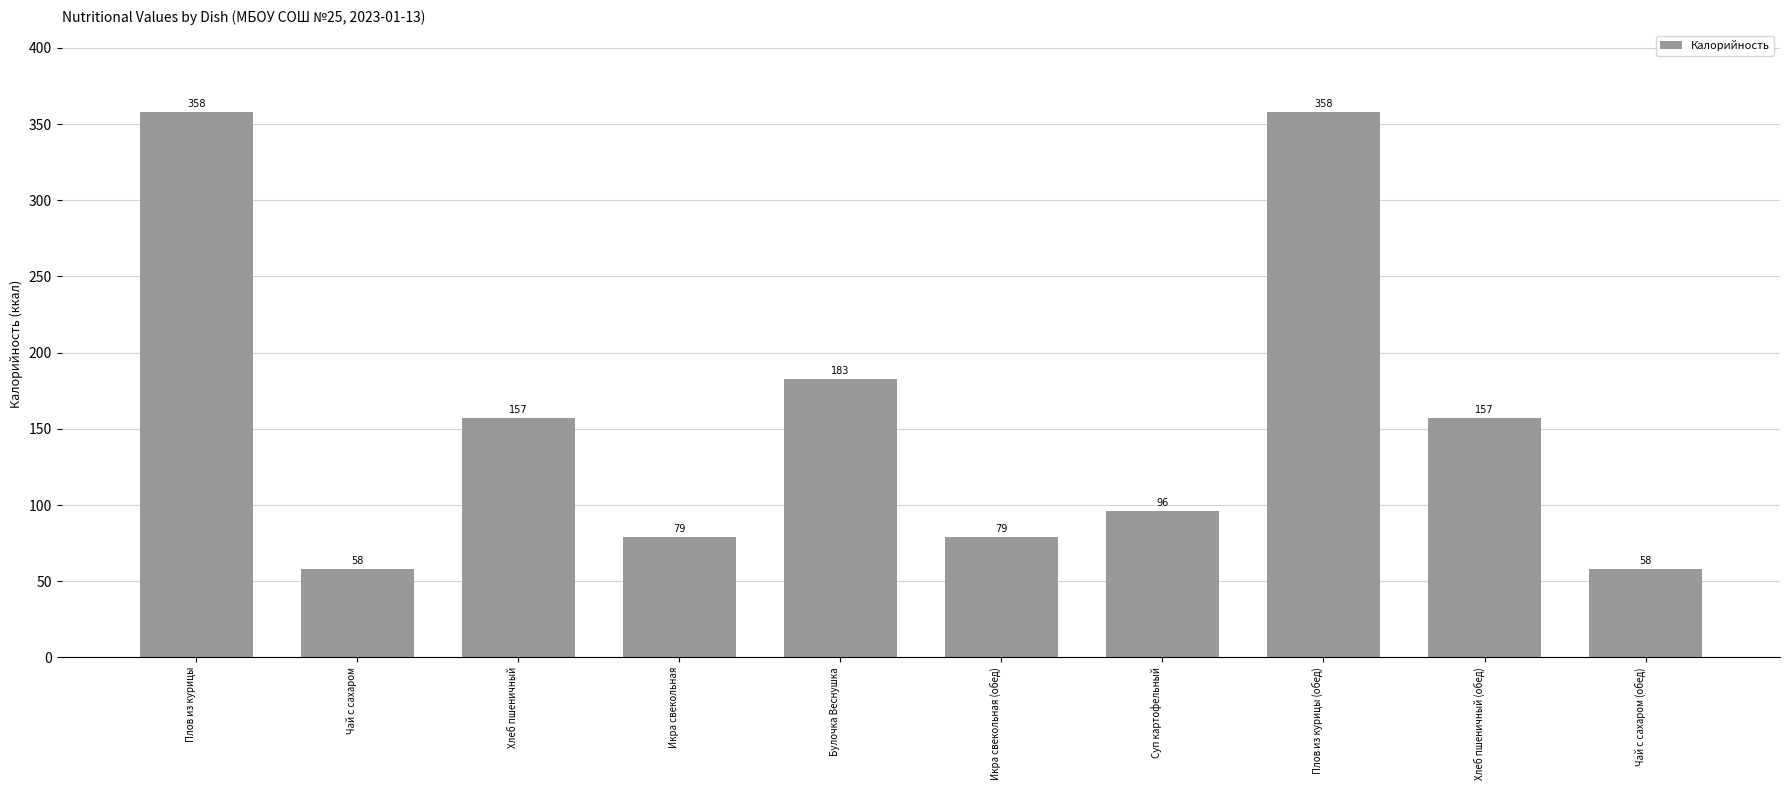

Is it true that the value at Хлеб пшеничный is 250?

False